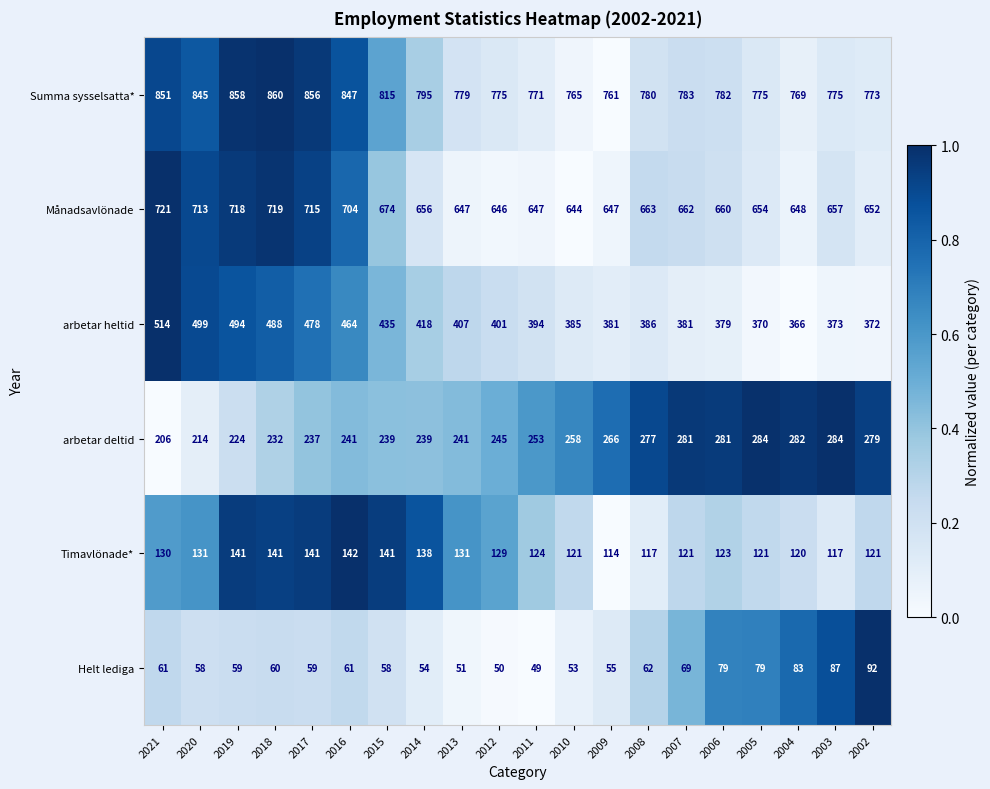

Where is Summa sysselsatta* nearest to the value 810?

2015